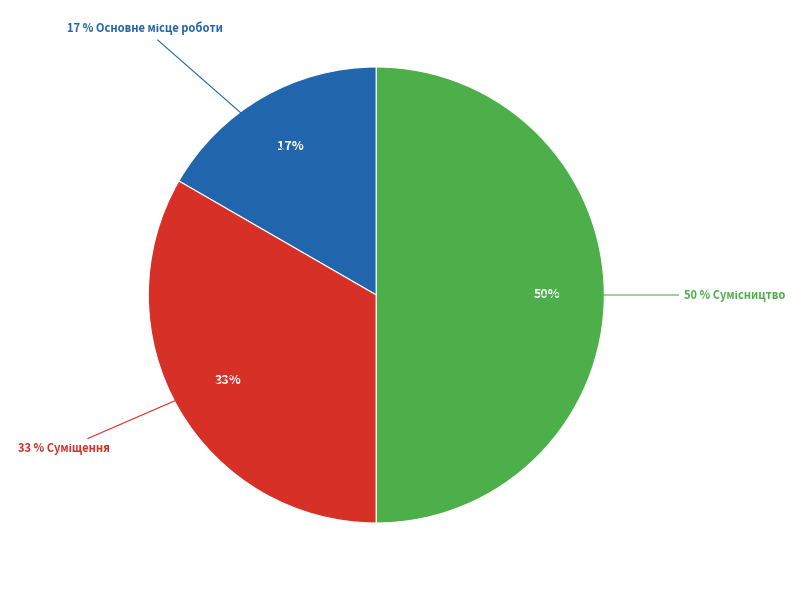

To the nearest percent, what is the combined percentage of Сумісництво and Основне місце роботи?

67%